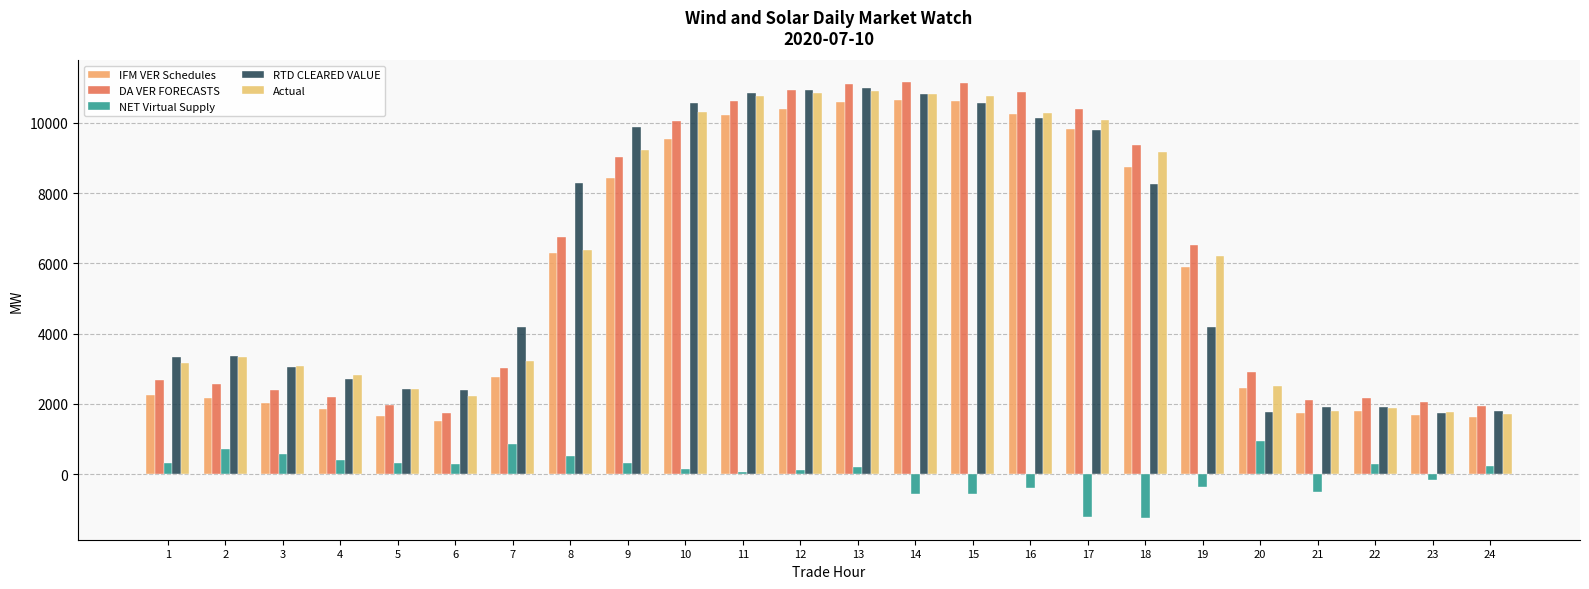

What is the difference between the IFM VER Schedules values at 23 and 8?

4598.9